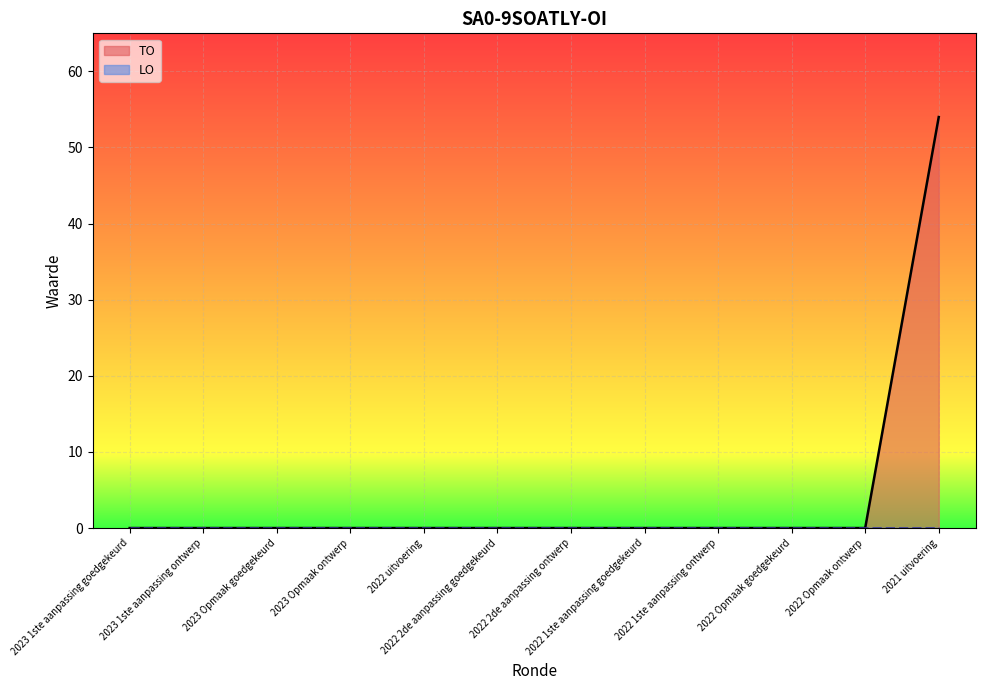

Reading left to right, extract all data points from this chart.

TO line: 0	0	0	0	0	0	0	0	0	0	0	54
LO line: 0	0	0	0	0	0	0	0	0	0	0	0